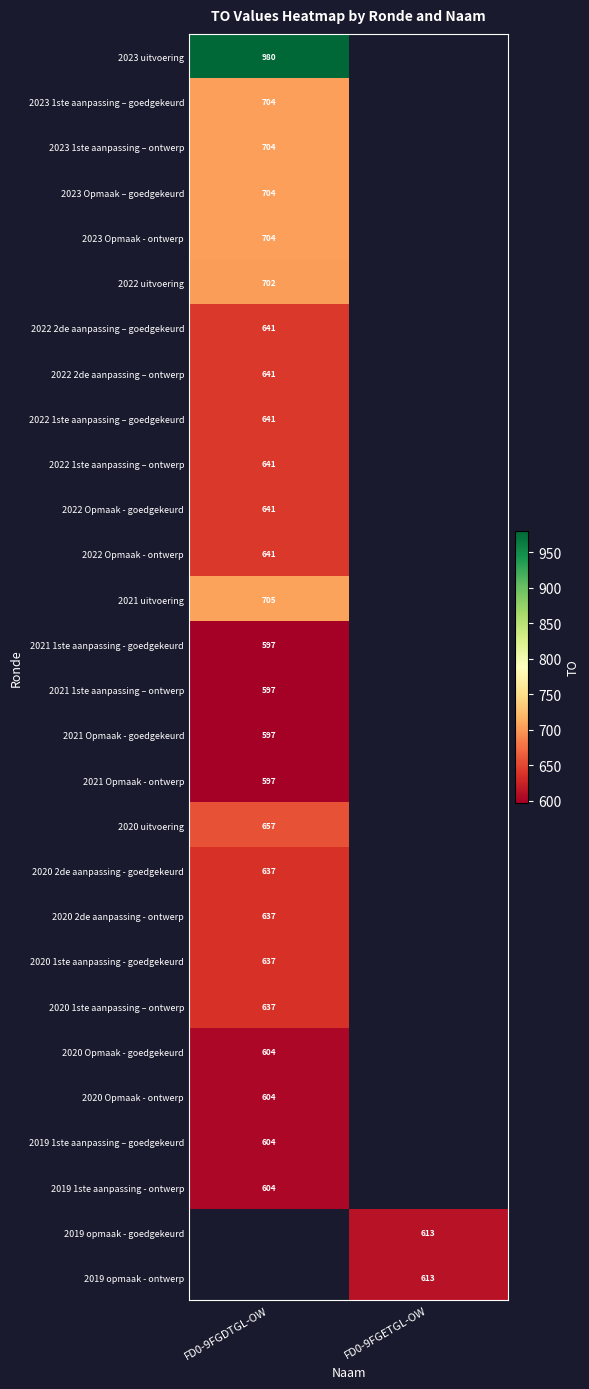

Is the value of 2021 1ste aanpassing - goedgekeurd at FD0-9FGDTGL-OW greater than the value of 2023 1ste aanpassing – goedgekeurd at FD0-9FGDTGL-OW?

No